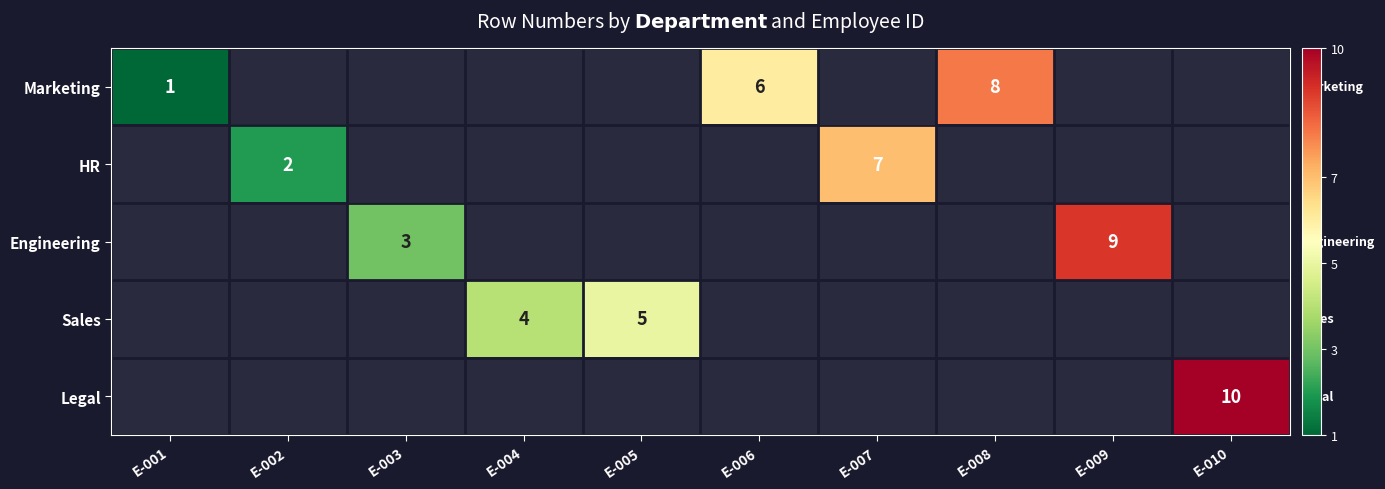

The Marketing series shows 8 at E-008. True or false?

True